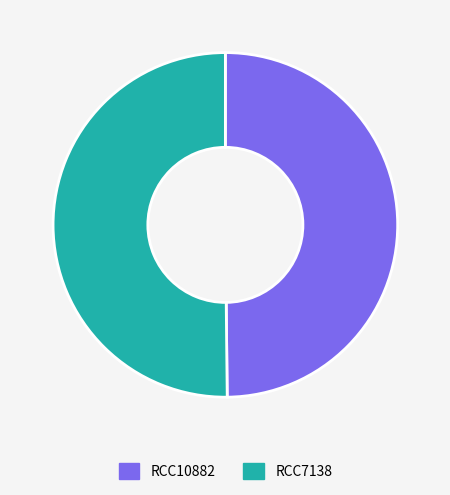

What is the ratio of the value at RCC7138 to the value at RCC10882?

1.0